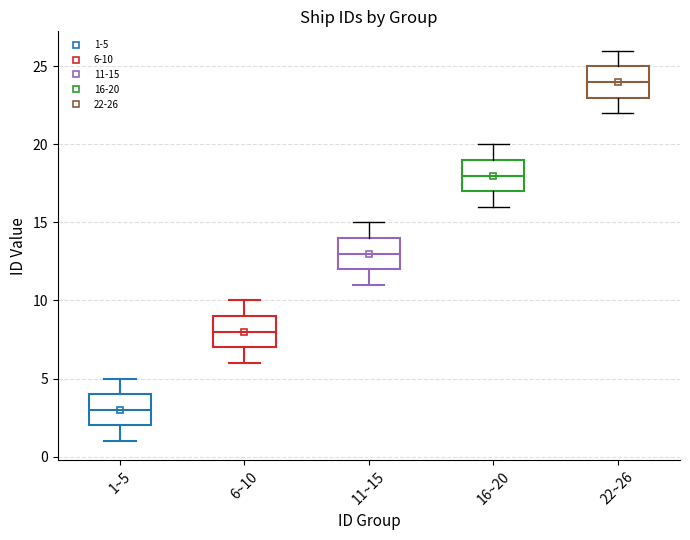

Which box's median line is the highest?

22~26